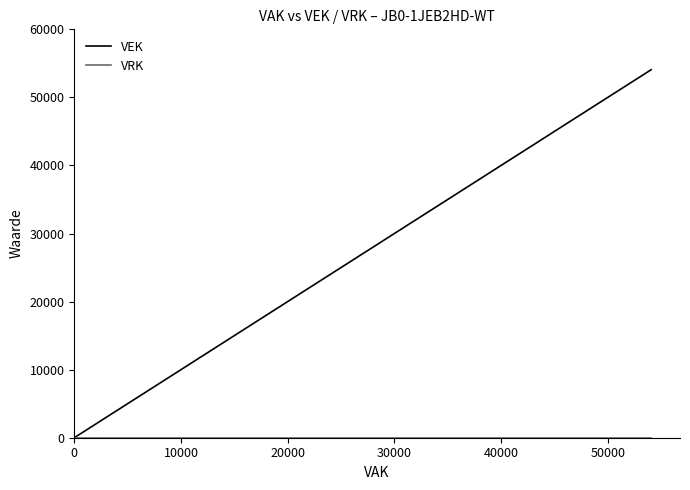

True or false: VRK and VEK cross at least once.

False